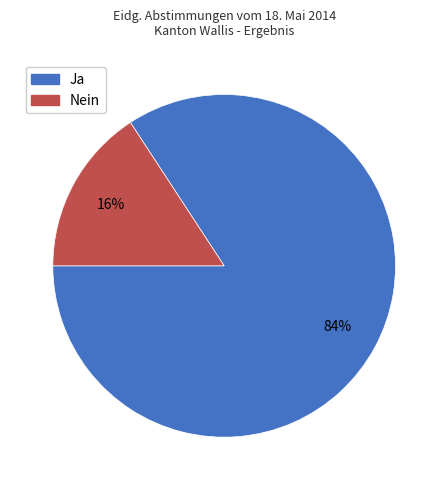

Combined, do Nein and Ja account for over 50%?

Yes